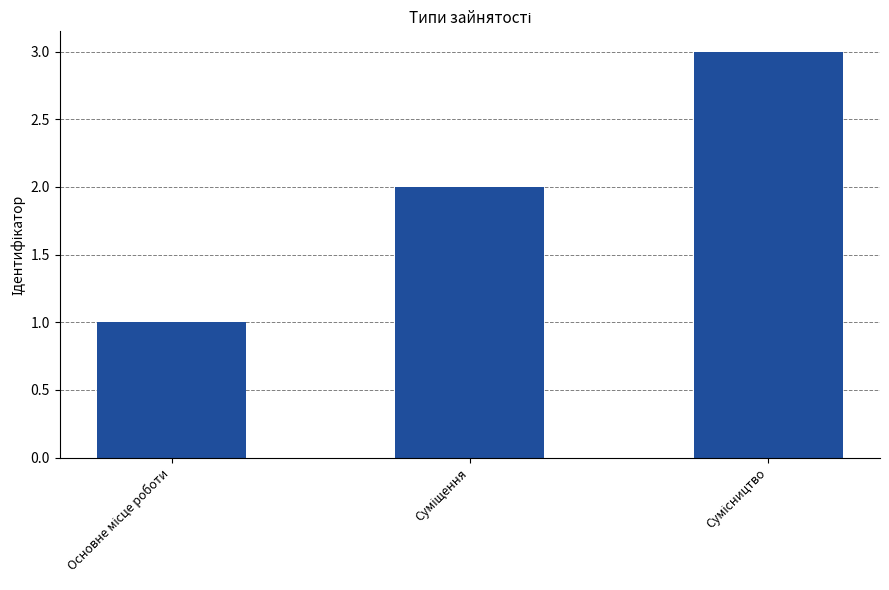

Reading left to right, what are all the values shown in this chart?

1	2	3